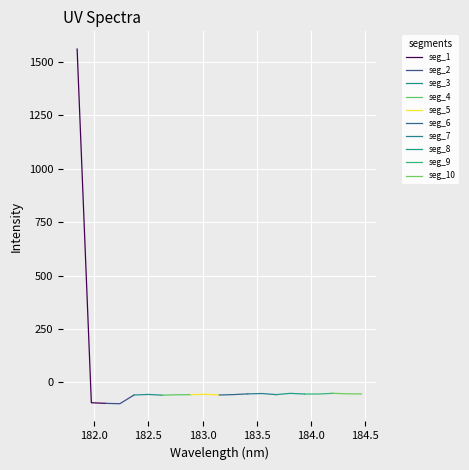

What is the value of the 17th point from the left?

-55.4